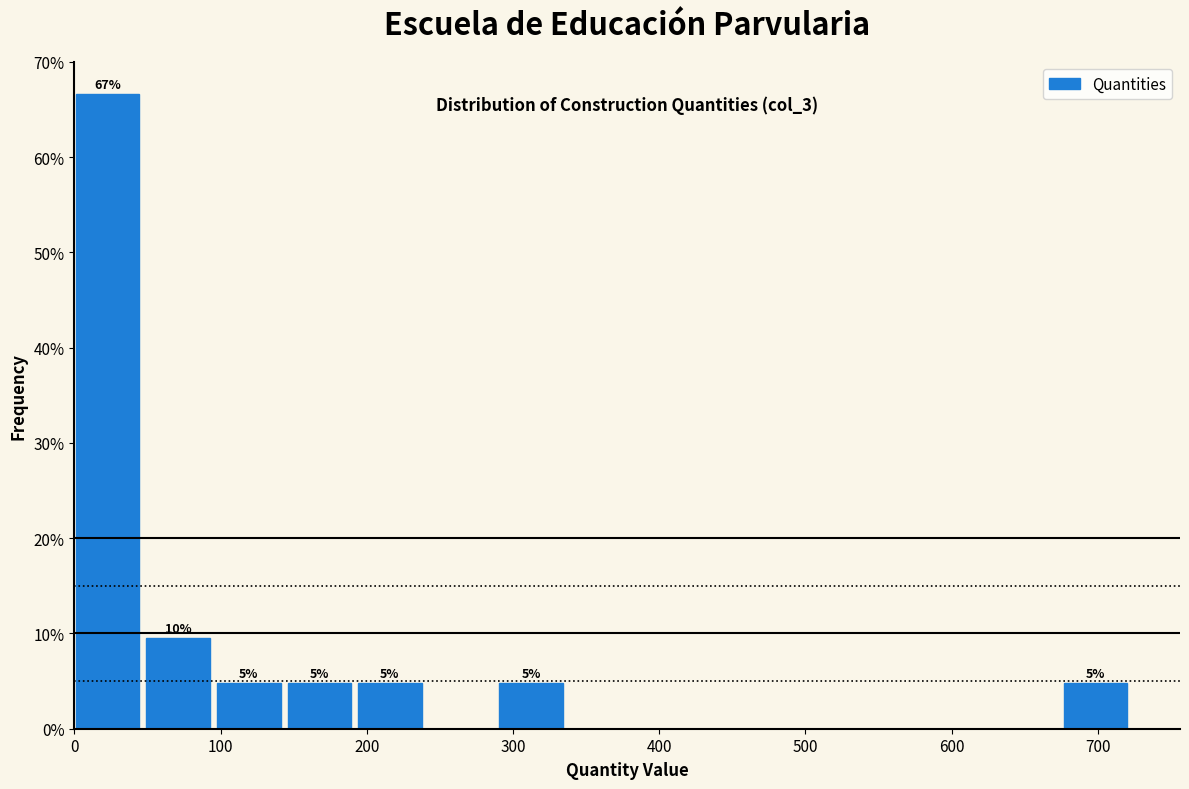

Which range on the x-axis has the tallest bar?

0 to 50